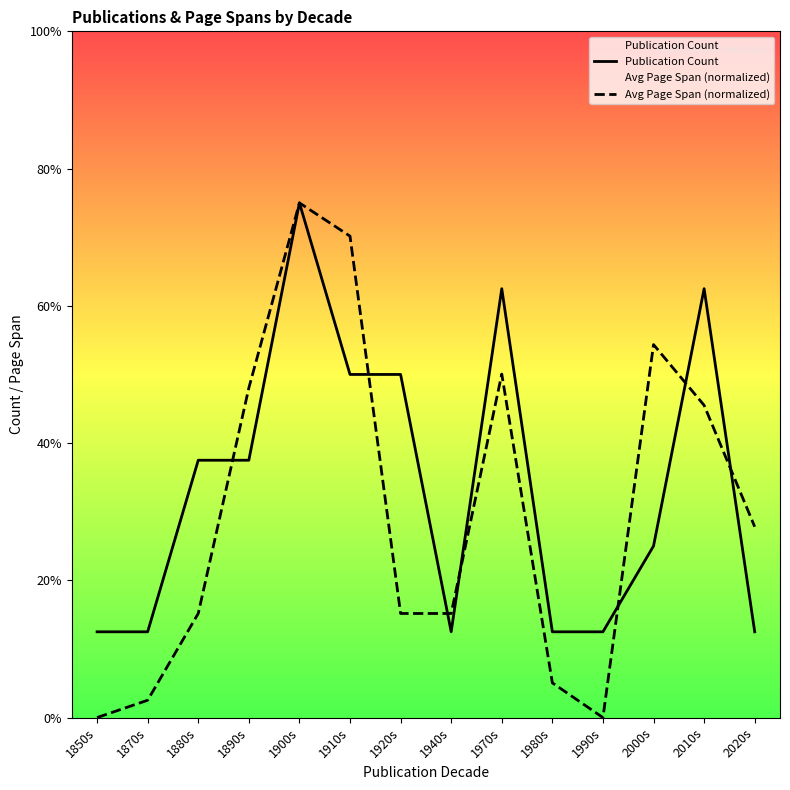

Reading left to right, extract all data points from this chart.

Publication Count: 1850s=1.0	1870s=1.0	1880s=3.0	1890s=3.0	1900s=6.0	1910s=4.0	1920s=4.0	1940s=1.0	1970s=5.0	1980s=1.0	1990s=1.0	2000s=2.0	2010s=5.0	2020s=1.0
Avg Page Span (normalized): 1850s=0.0	1870s=0.2	1880s=1.2	1890s=3.8	1900s=6.0	1910s=5.6	1920s=1.2	1940s=1.2	1970s=4.0	1980s=0.4	1990s=0.0	2000s=4.3	2010s=3.6	2020s=2.2